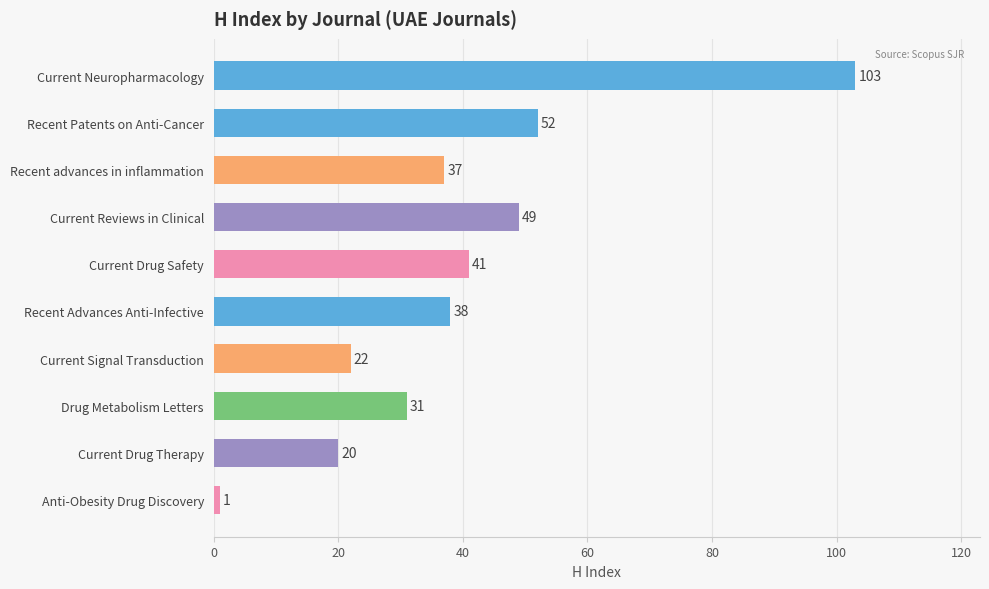

Are the bars horizontal?

Yes